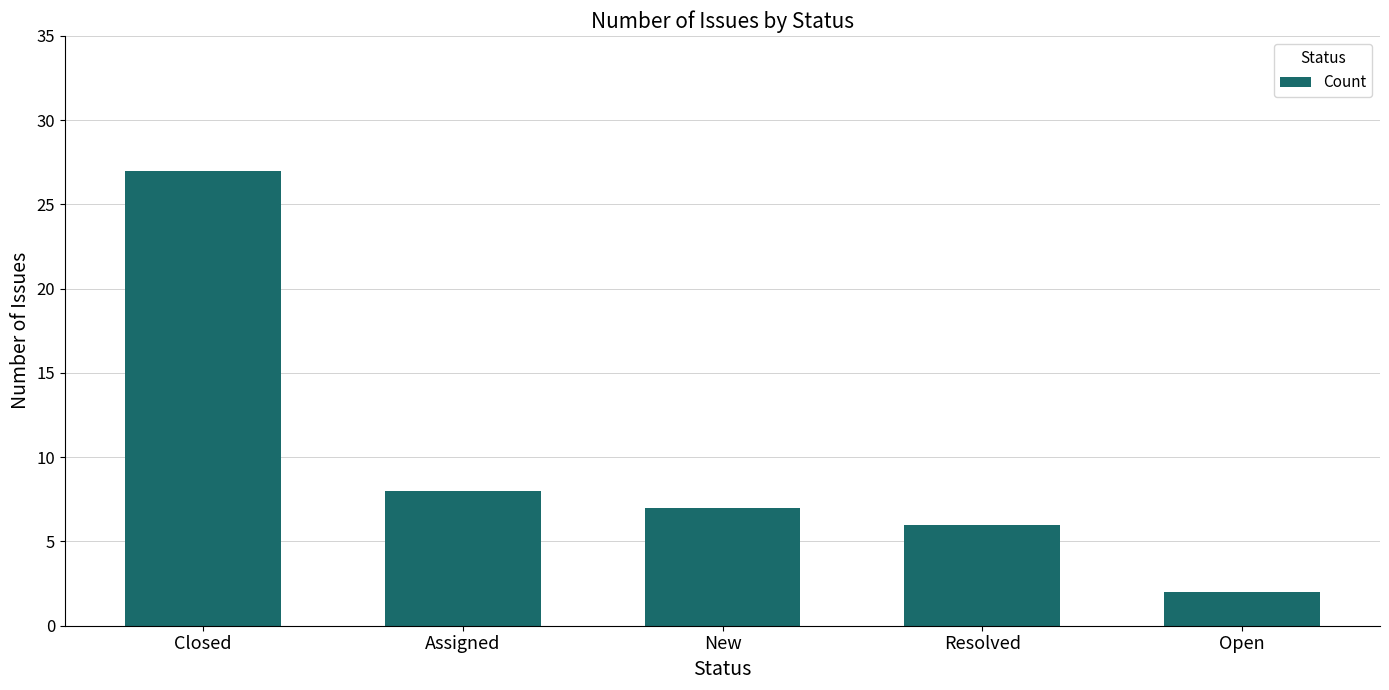

Does the chart contain stacked bars?

No